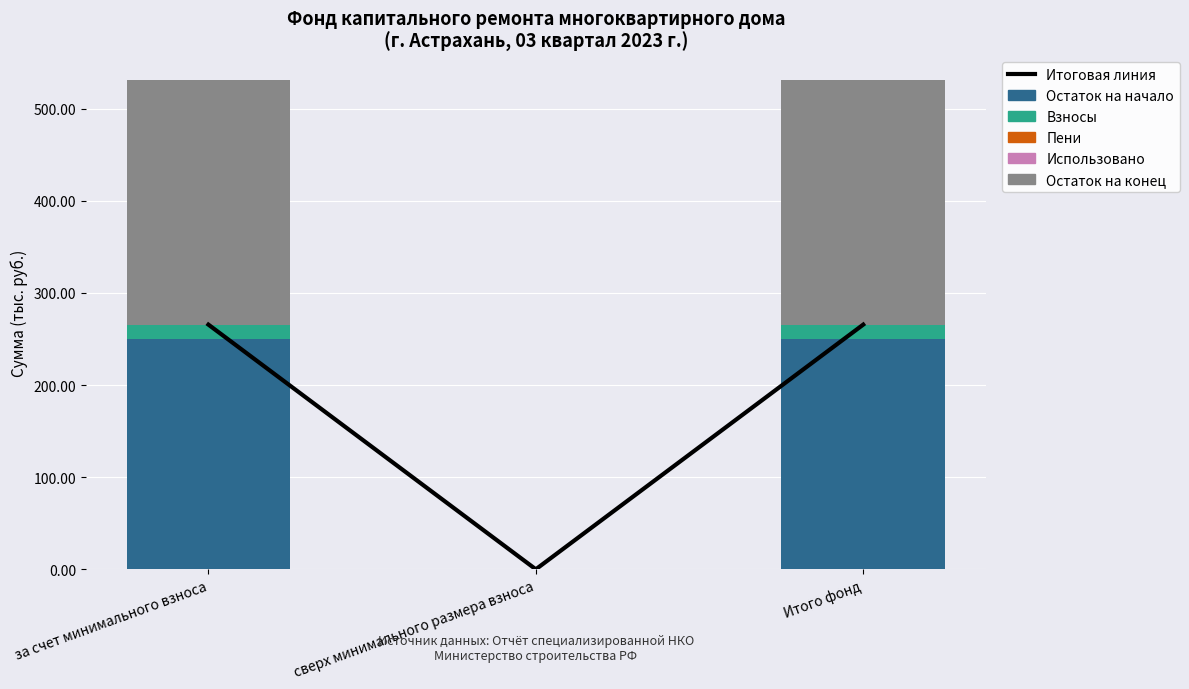

At which label does Итоговая линия reach its peak?

за счет минимального взноса